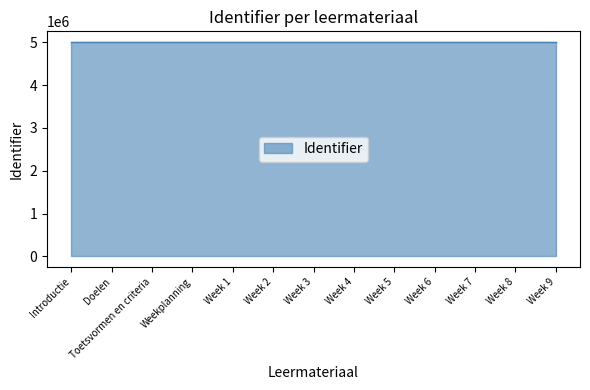

What is the greatest value displayed?

5009164